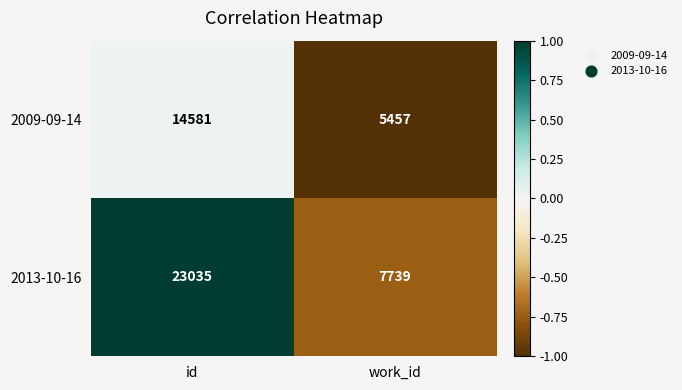

What is the minimum value for 2009-09-14?

5457